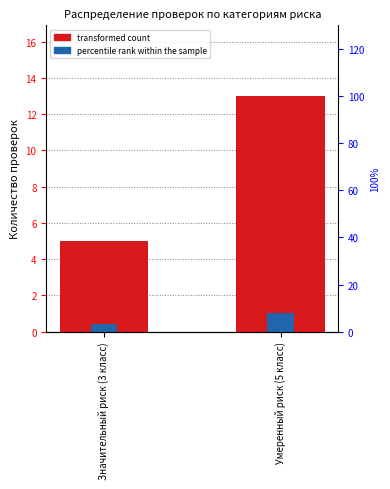

The value at Умеренный риск (5 класс) is 19. True or false?

False